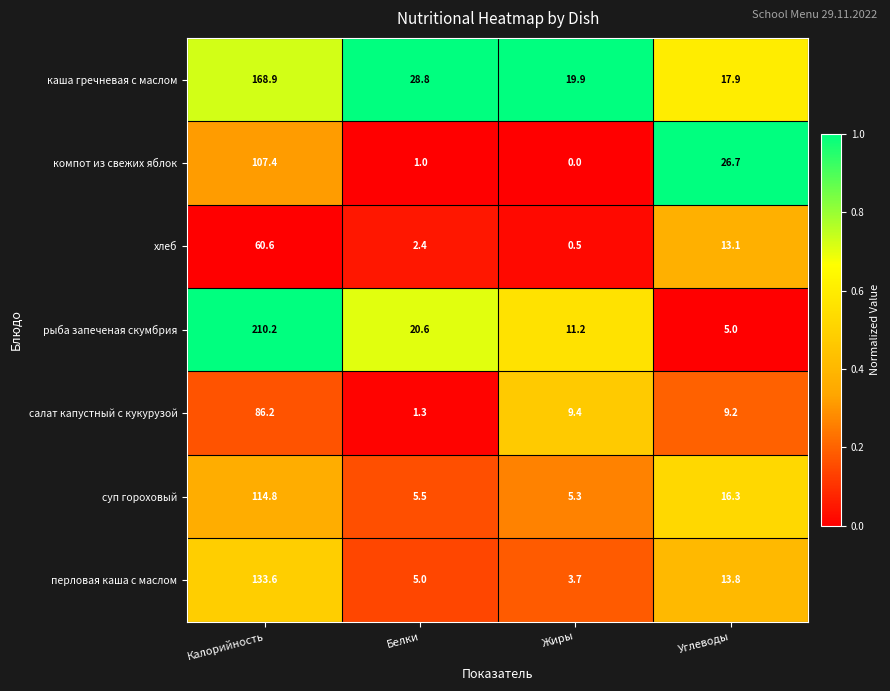

The value of каша гречневая с маслом at Калорийность is 236.0. True or false?

False